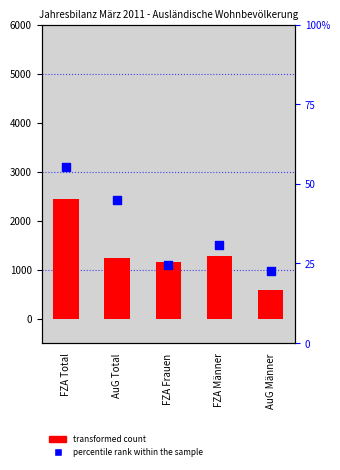

Is the value of transformed count at AuG Männer greater than the value of percentile rank within the sample at FZA Frauen?

Yes